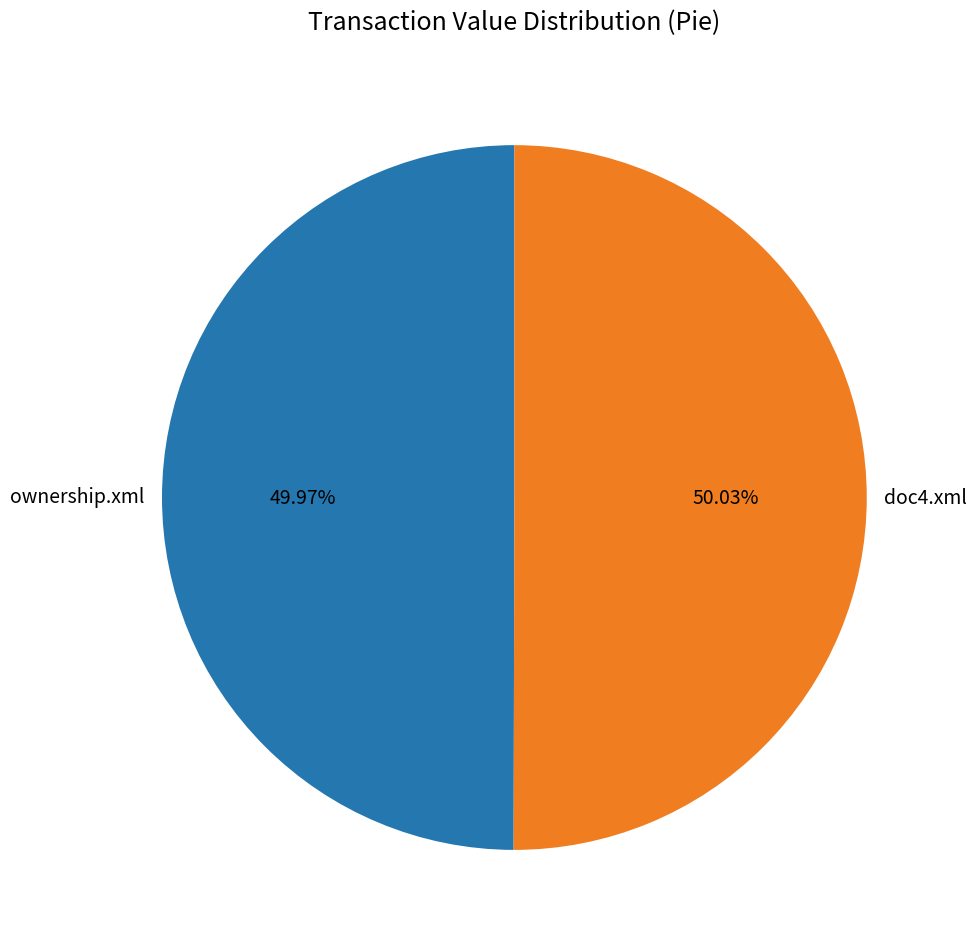

Is there a majority slice in this chart?

Yes